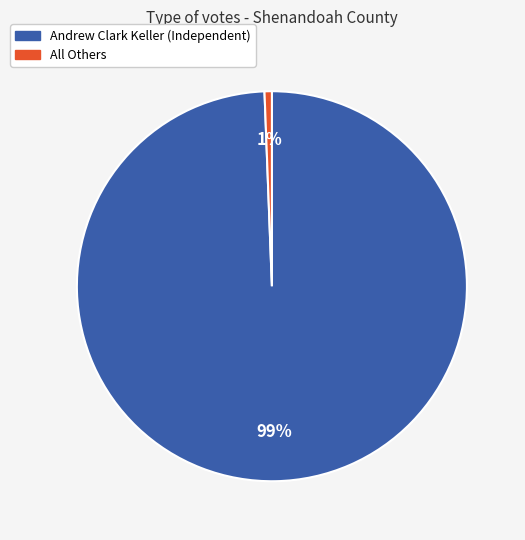

Is the sum of Andrew Clark Keller (Independent) and All Others greater than half?

Yes